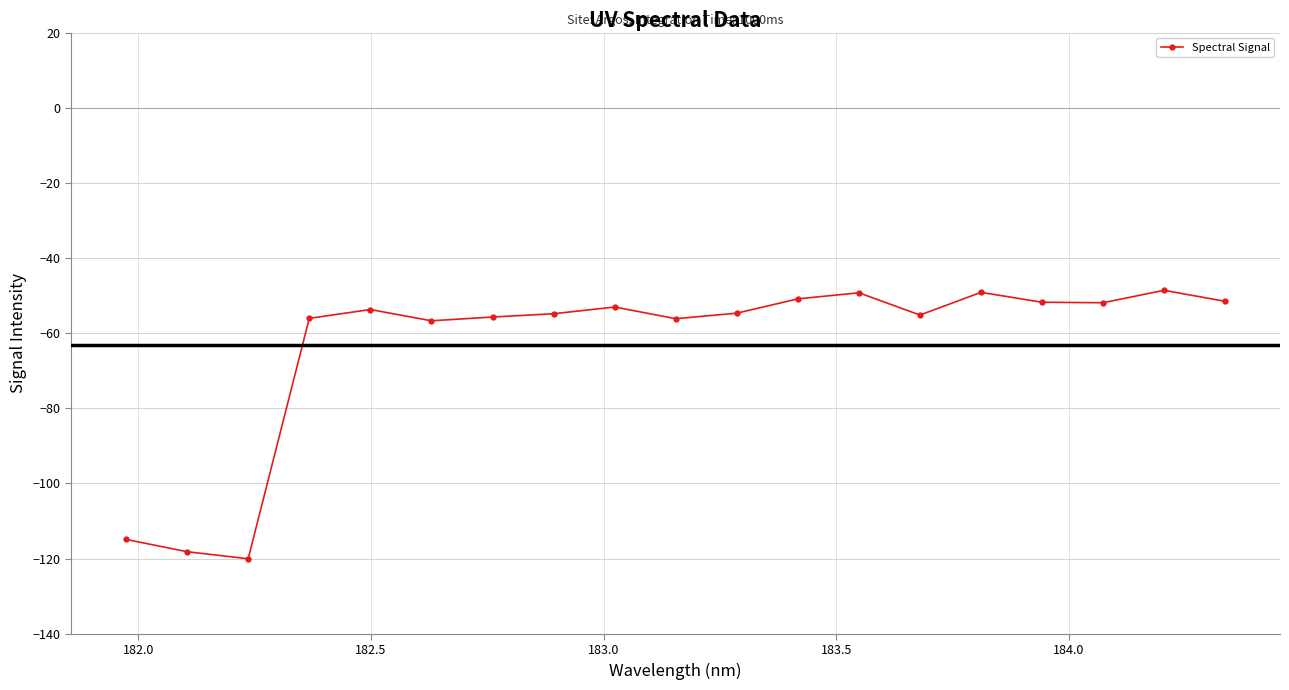

What is the difference between the maximum and minimum values?

71.4